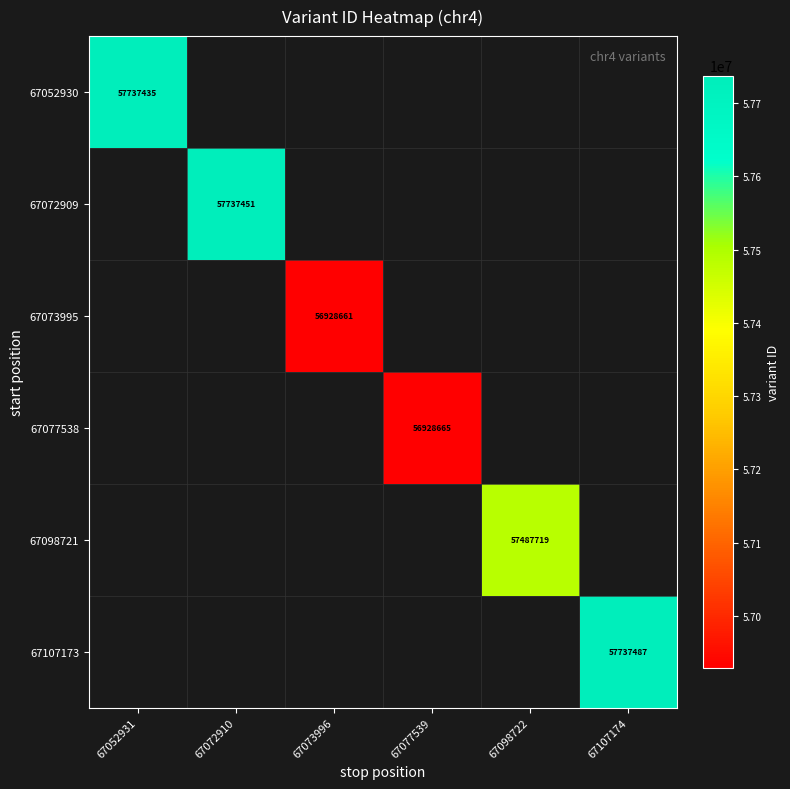

Between 67073996 and 67052931, which is larger?

67052931